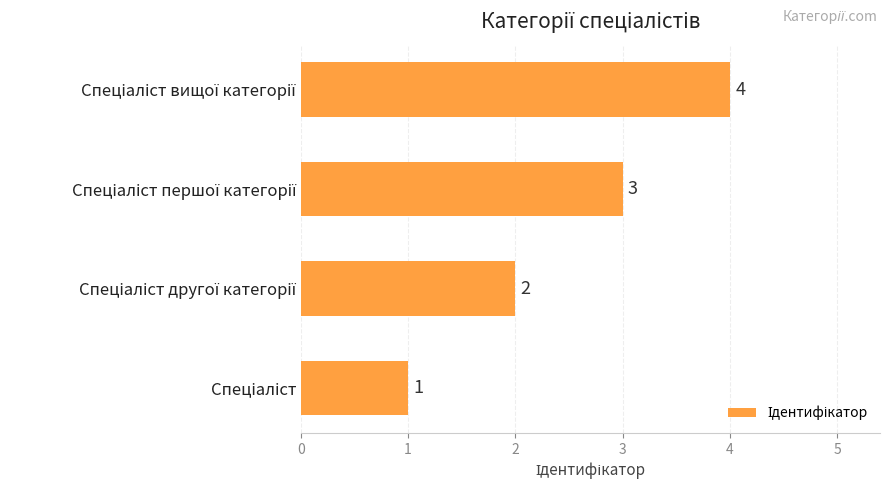

Count the values in the range 2 to 4.

3